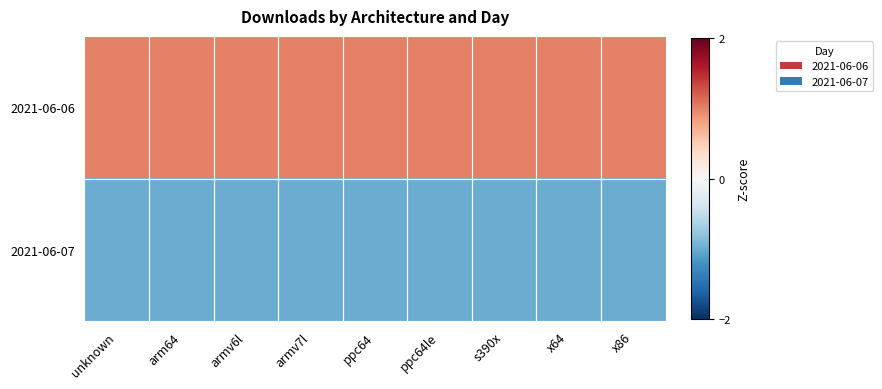

Reading right to left, what are all the values shown in this chart?

2021-06-06: x86=1	x64=1	s390x=1	ppc64le=1	ppc64=1	armv7l=1	armv6l=1	arm64=1	unknown=1
2021-06-07: x86=-1	x64=-1	s390x=-1	ppc64le=-1	ppc64=-1	armv7l=-1	armv6l=-1	arm64=-1	unknown=-1